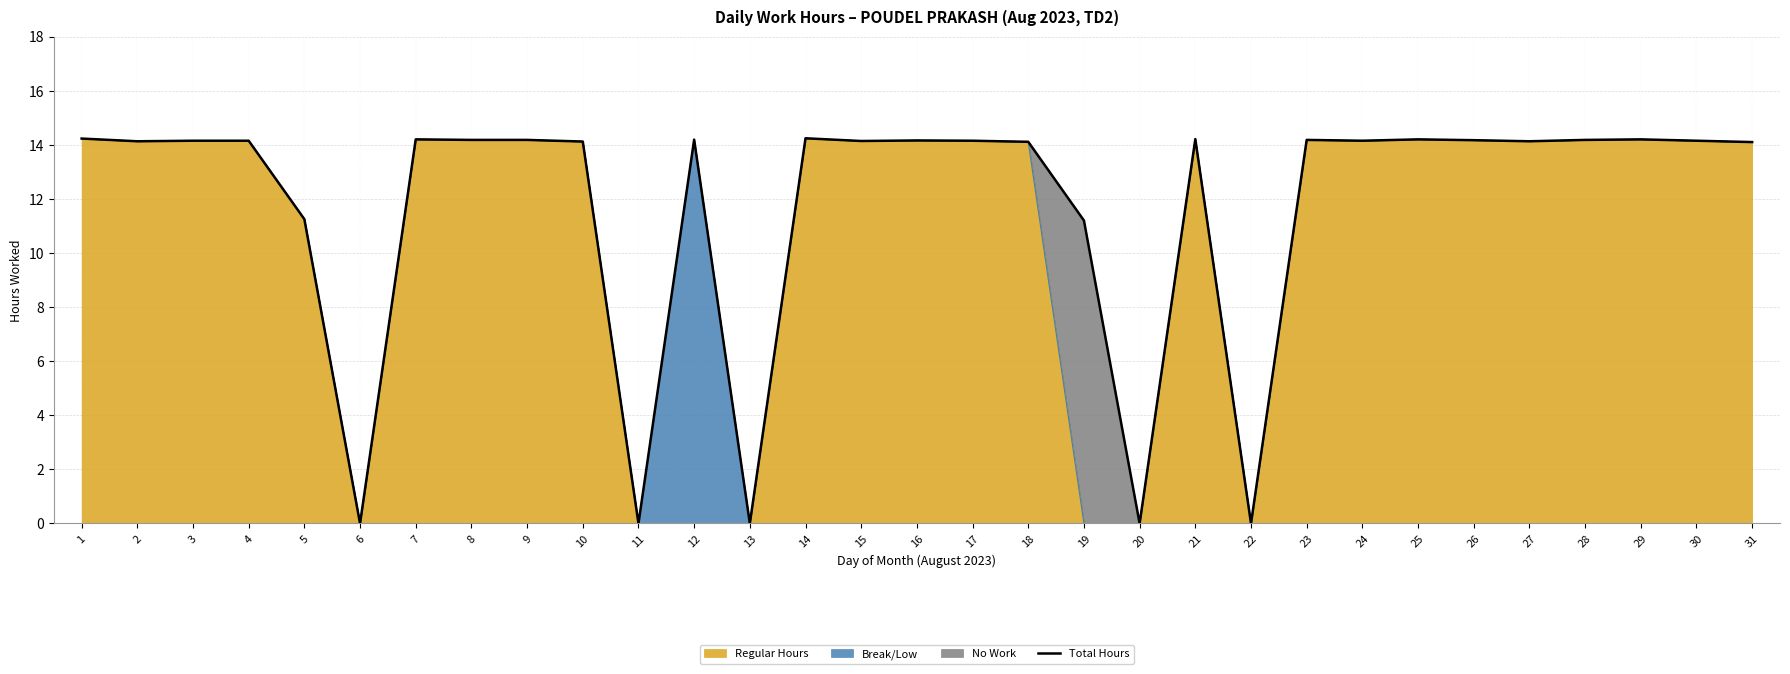

List the labels in order of value, smallest first.

6, 11, 13, 20, 22, 19, 5, 31, 18, 10, 2, 27, 15, 3, 4, 17, 24, 30, 16, 26, 8, 9, 23, 28, 12, 7, 25, 29, 21, 1, 14